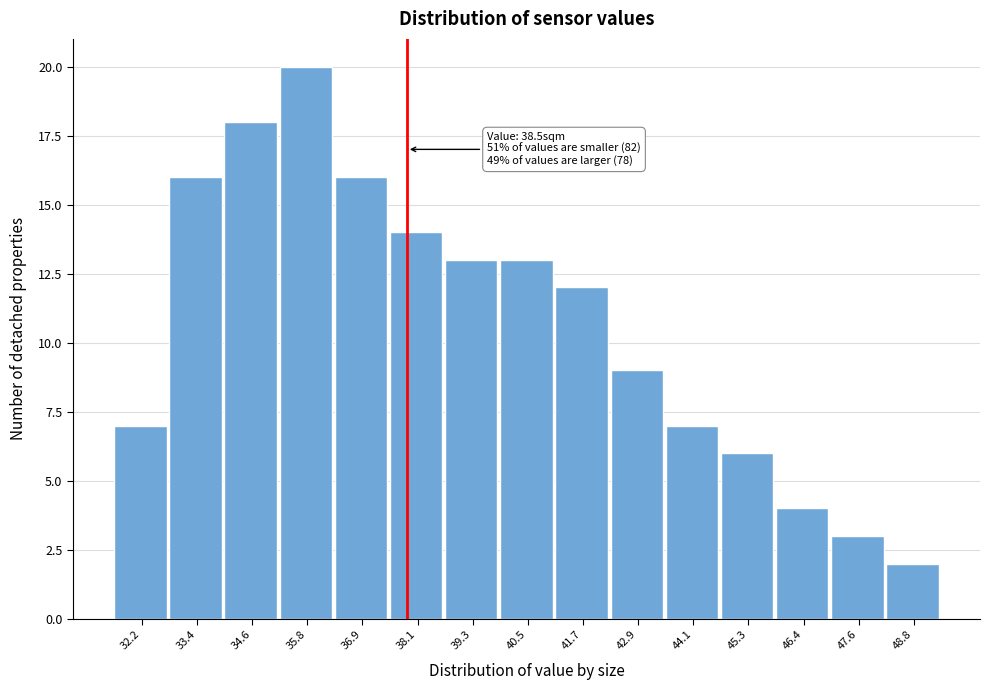

Reading right to left, extract all data points from this chart.

2	3	4	6	7	9	12	13	13	14	16	20	18	16	7